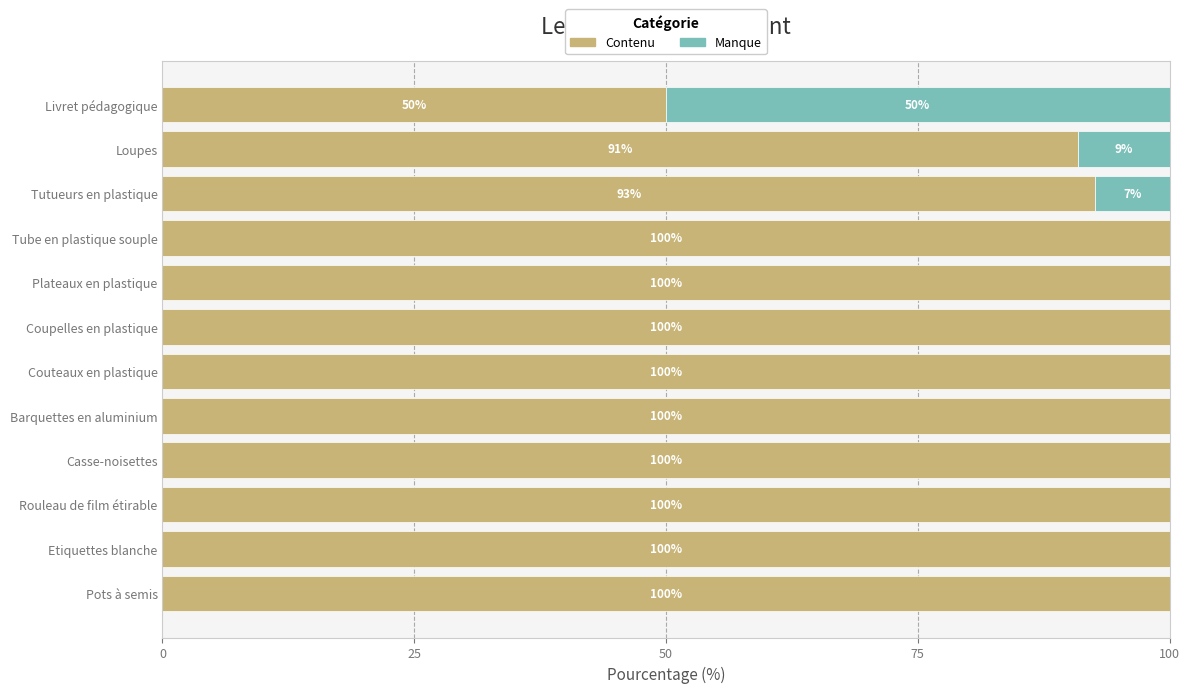

The Contenu series shows 147.2 at Casse-noisettes. True or false?

False